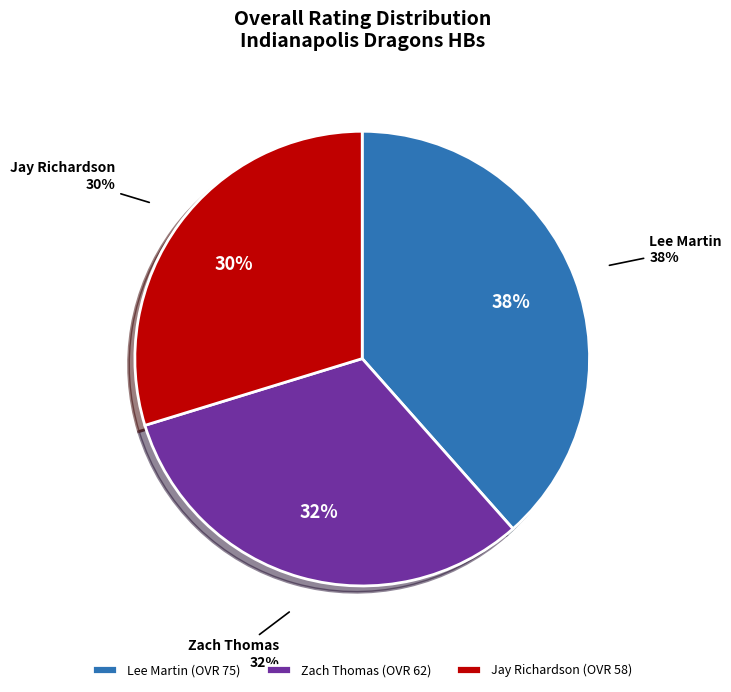

To the nearest percent, what is the combined percentage of Zach Thomas and Lee Martin?

70%